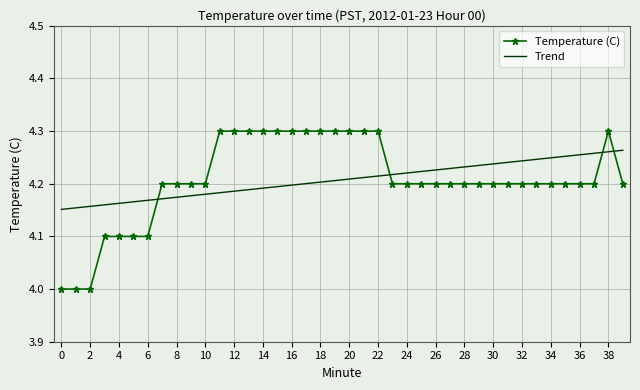

What are all the series names shown in the legend?

Temperature (C), Trend